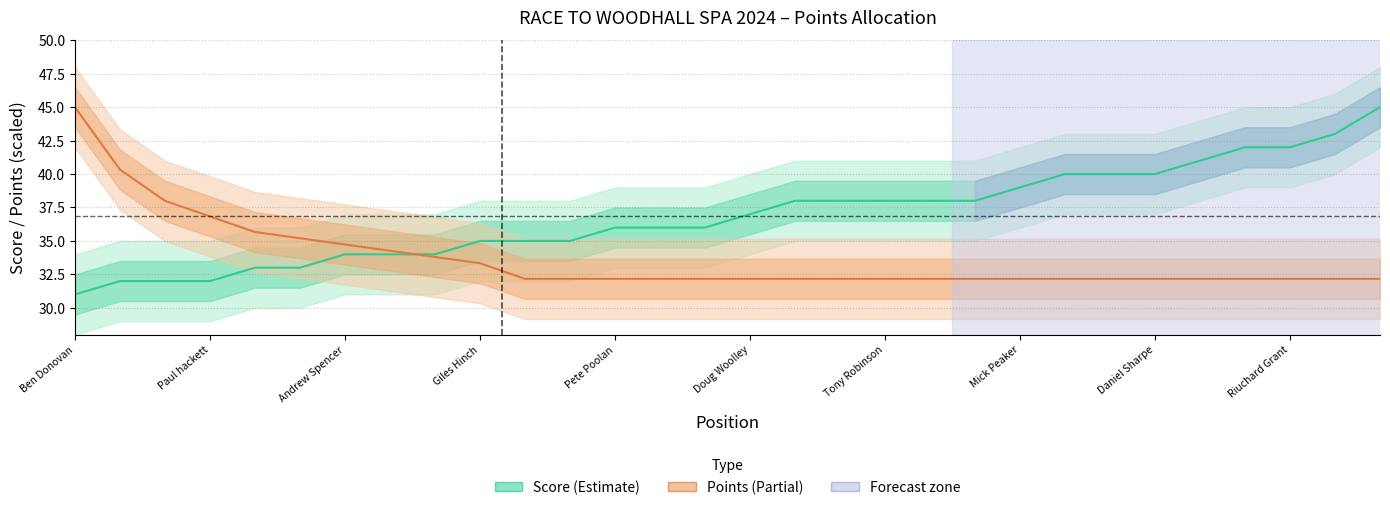

How many data points does each series have?

30